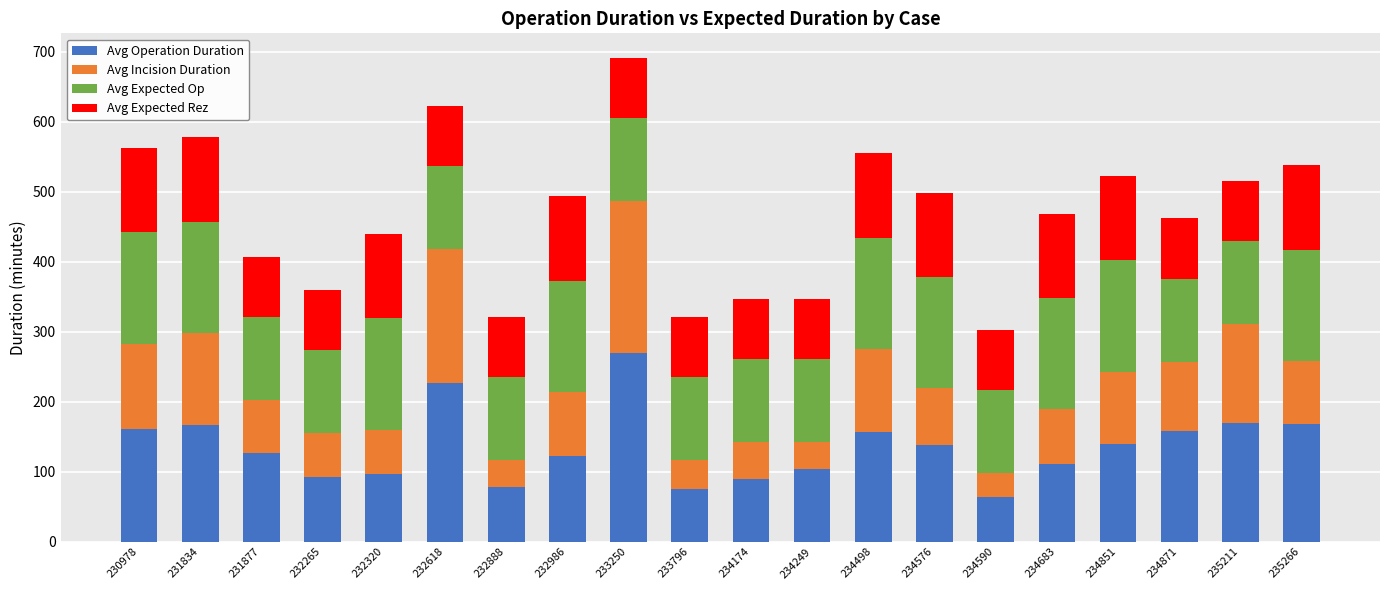

Count the number of data series in this chart.

4